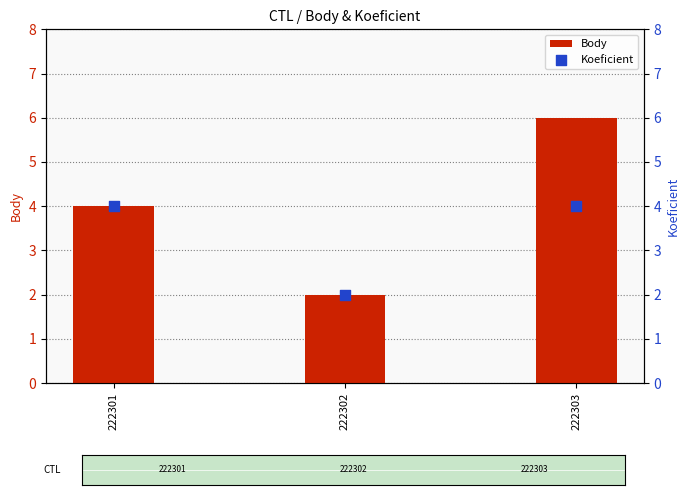

What is the total value across all series at 222301?

8